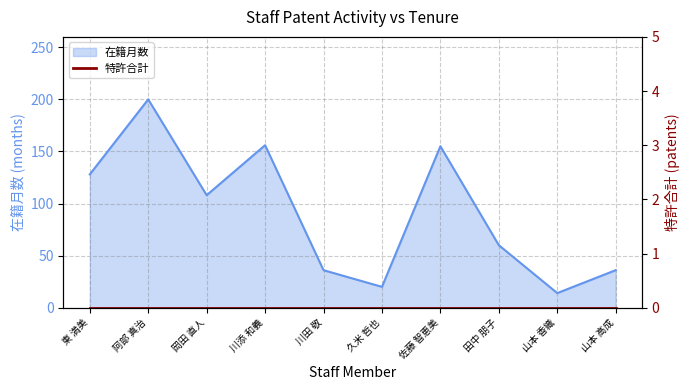

What is the label of the 9th point from the right?

阿部 真治